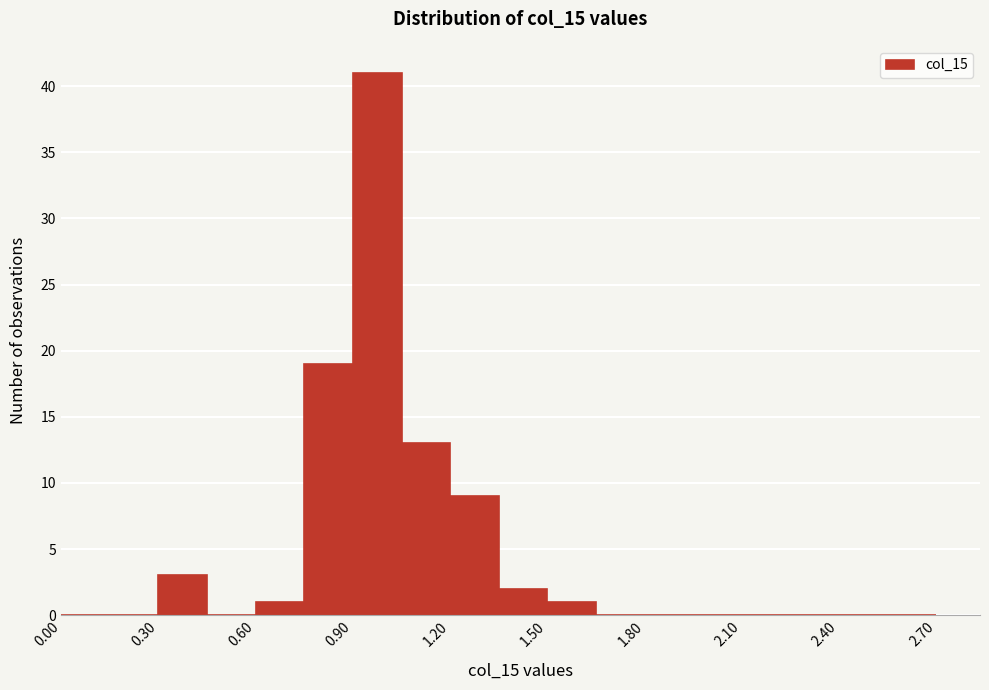

Around what value on the x-axis is the tallest bar? Give the approximate position of its centre, as read against the axis.

1.00